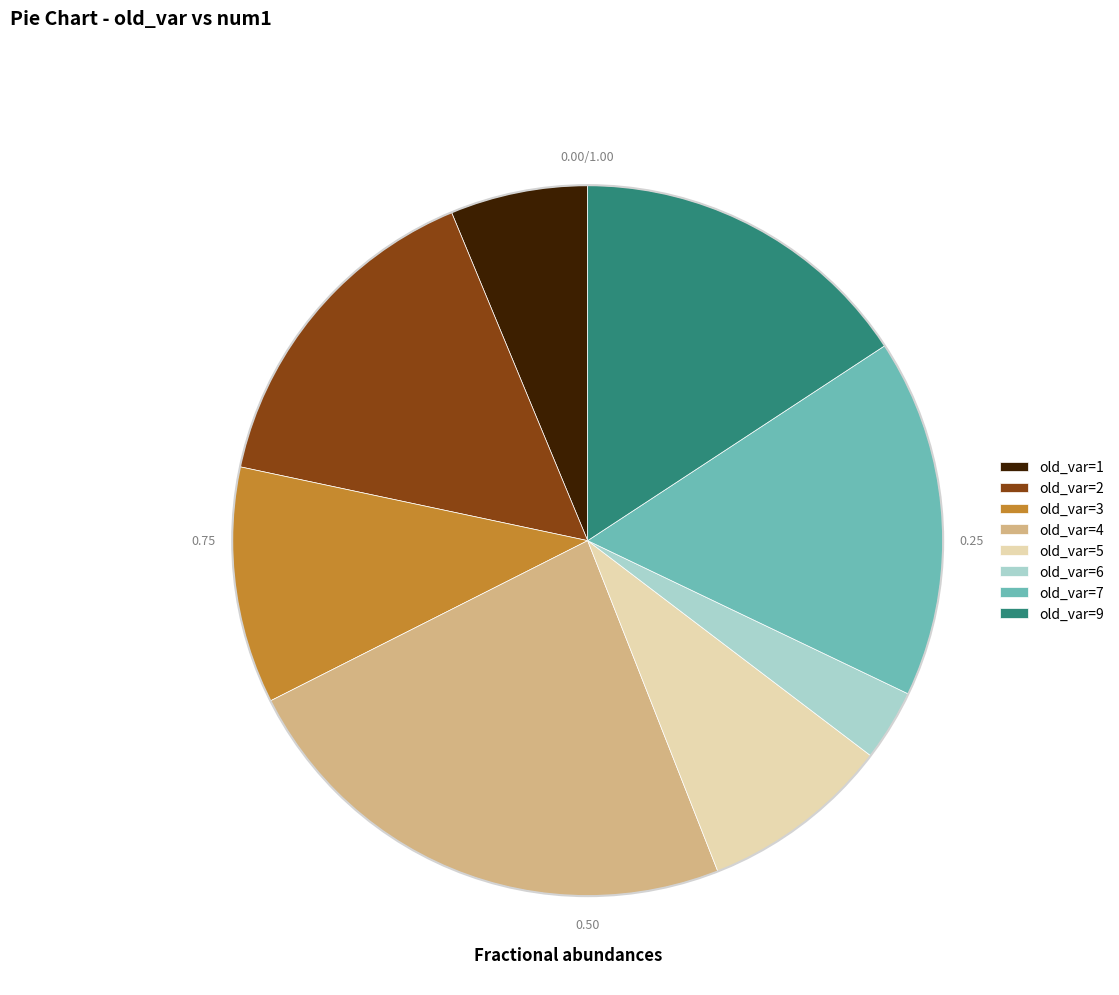

What is the smallest slice in the pie chart?

old_var=6